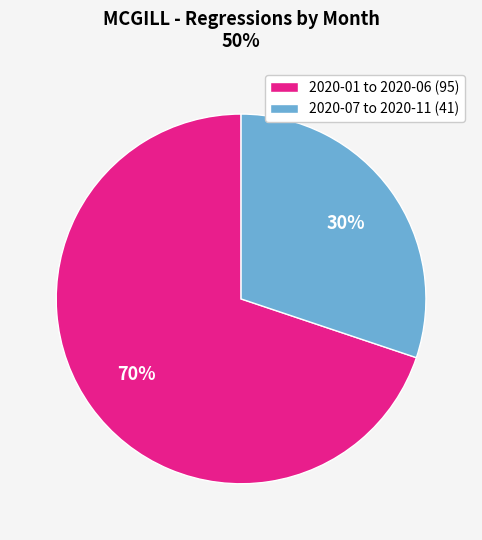

Approximately how many times larger is the value at 2020-07 to 2020-11 (41) compared to 2020-01 to 2020-06 (95)?

0.4